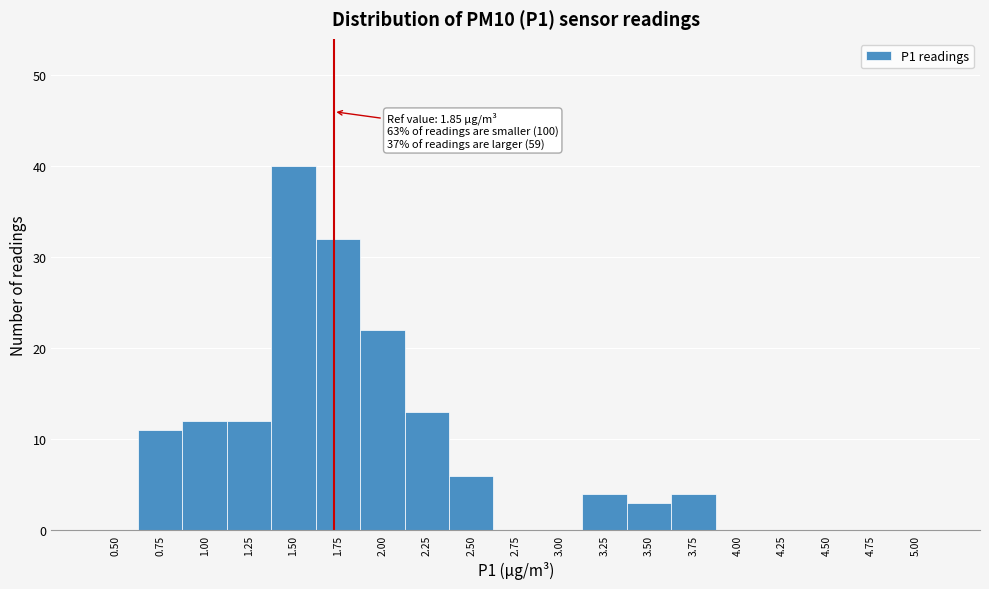

Reading right to left, transcribe all the data shown in this chart.

5.00=0	4.75=0	4.50=0	4.25=0	4.00=0	3.75=4	3.50=3	3.25=4	3.00=0	2.75=0	2.50=6	2.25=13	2.00=22	1.75=32	1.50=40	1.25=12	1.00=12	0.75=11	0.50=0